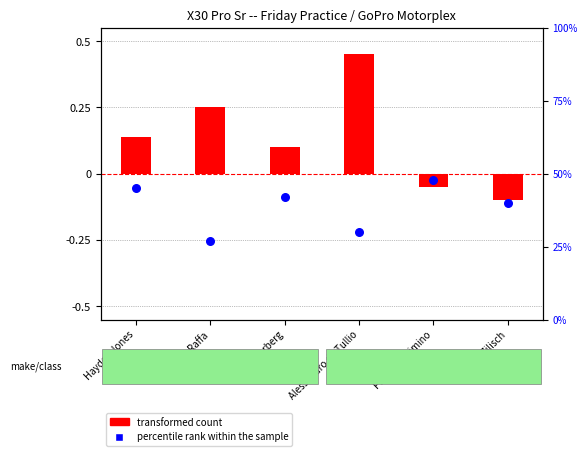

What is the total value across all series at Hayden Jones?

45.1